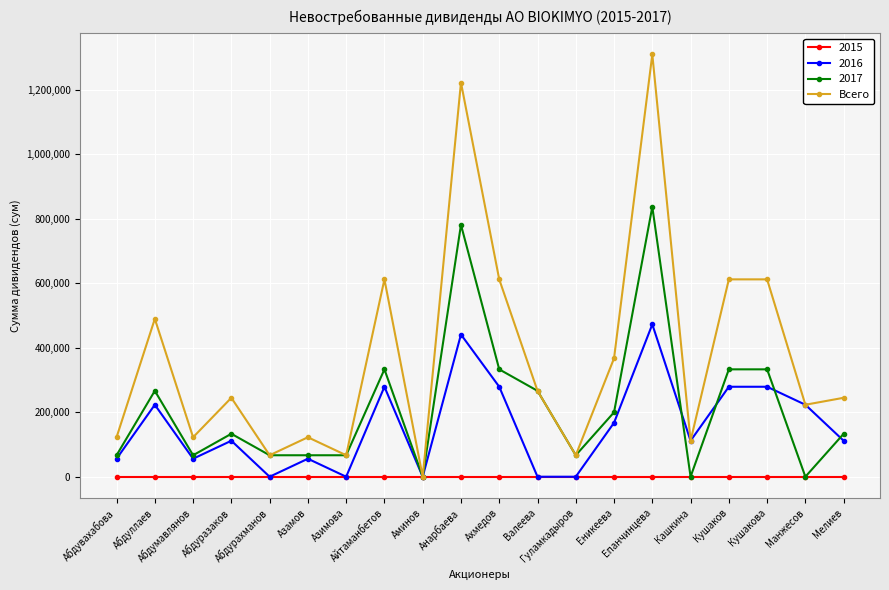

True or false: 2016 has more than 0 interior local peaks.

True